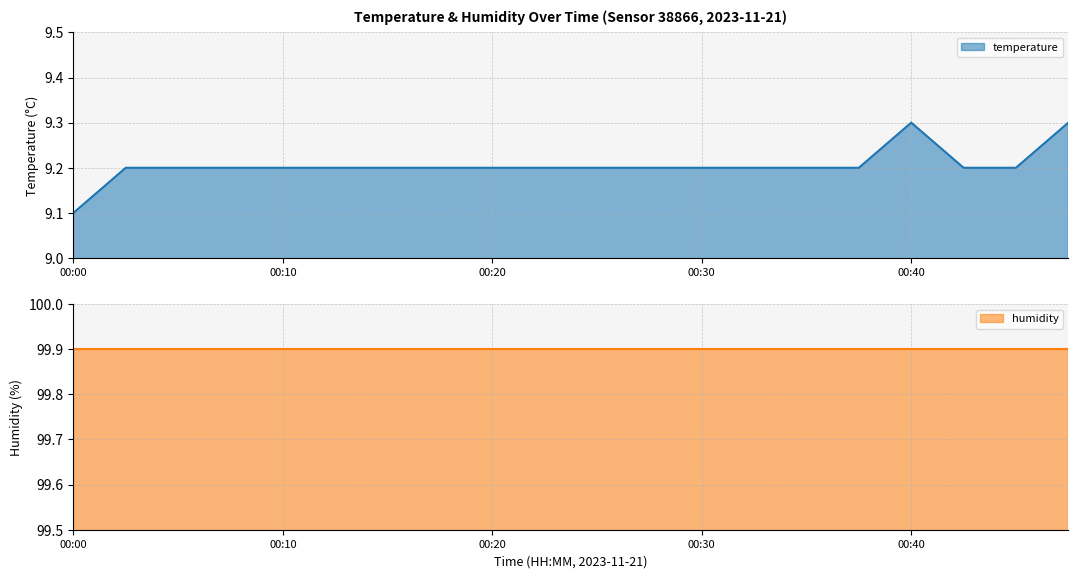

Which has a higher value, 00:47 or 00:37?

00:47